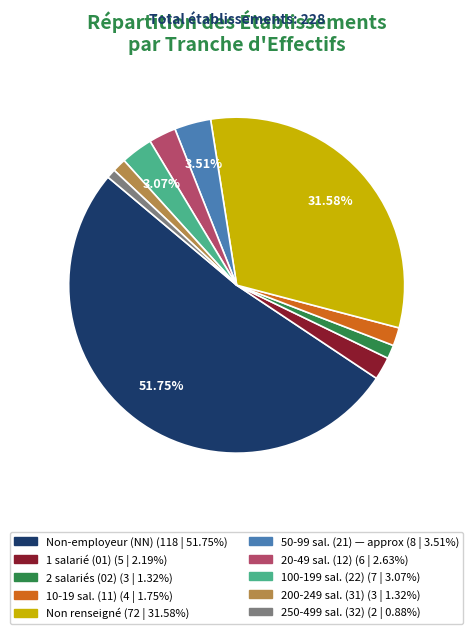

To the nearest percent, what is the difference between the largest and smallest slice percentages?

51%